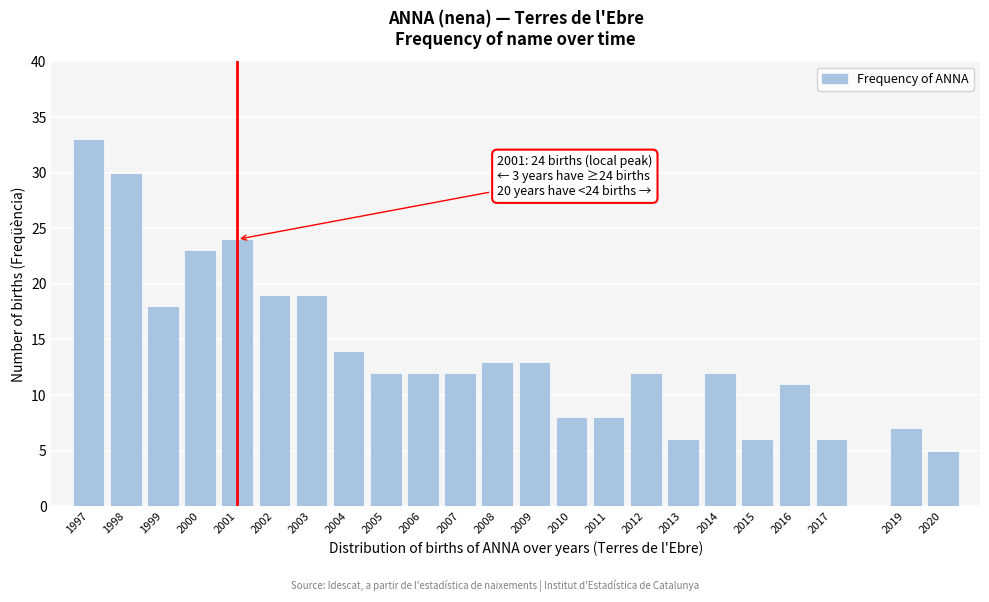

Reading left to right, list all the values displayed in this chart.

1997=33	1998=30	1999=18	2000=23	2001=24	2002=19	2003=19	2004=14	2005=12	2006=12	2007=12	2008=13	2009=13	2010=8	2011=8	2012=12	2013=6	2014=12	2015=6	2016=11	2017=6	2019=7	2020=5